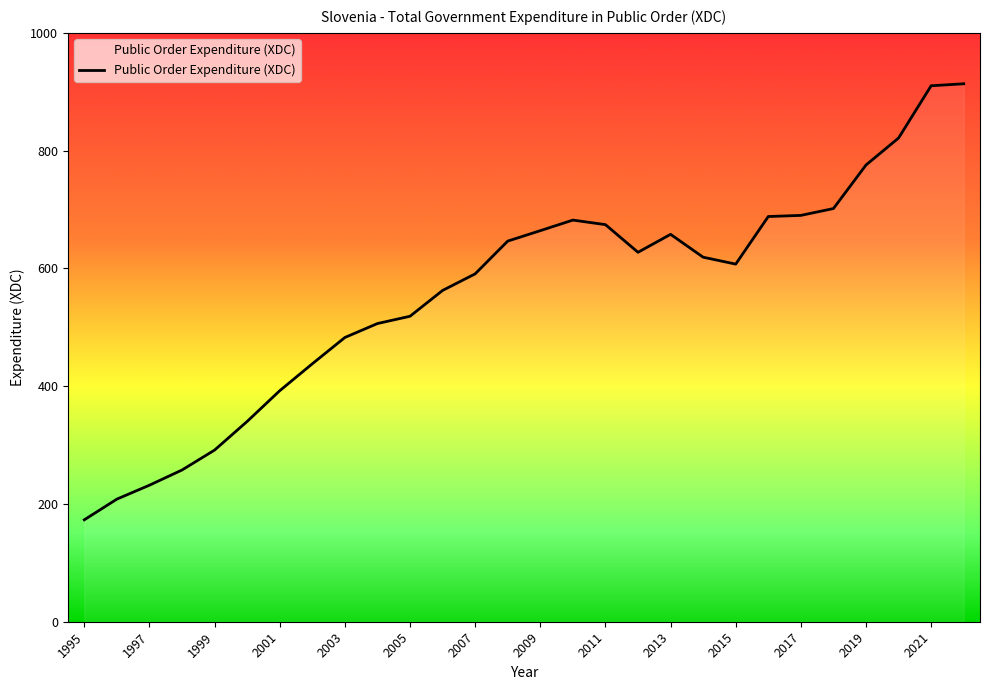

What is the difference between the maximum and minimum values?

740.4